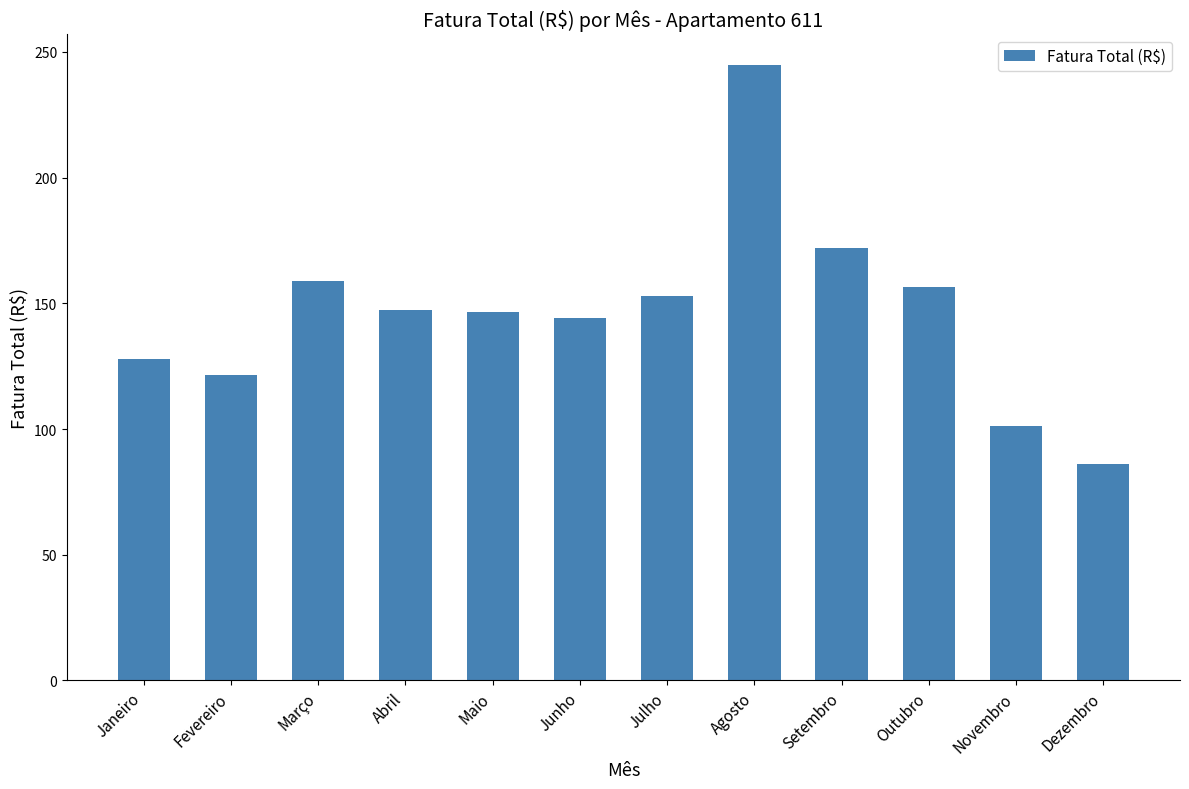

At which category does the chart reach its minimum across all series?

Dezembro